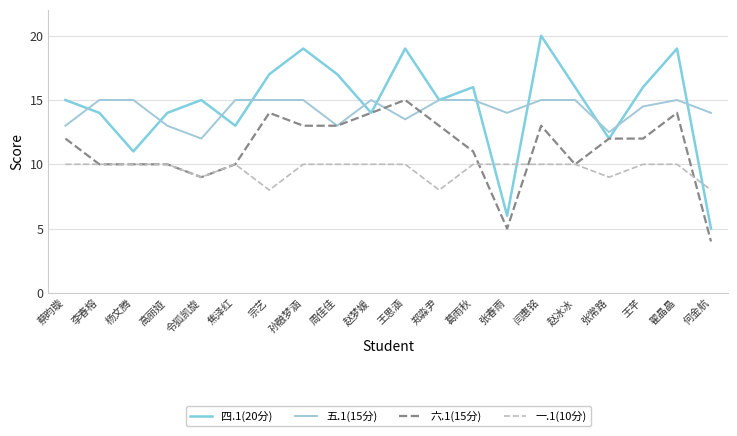

True or false: 六.1(15分) has more than 2 interior local peaks.

True